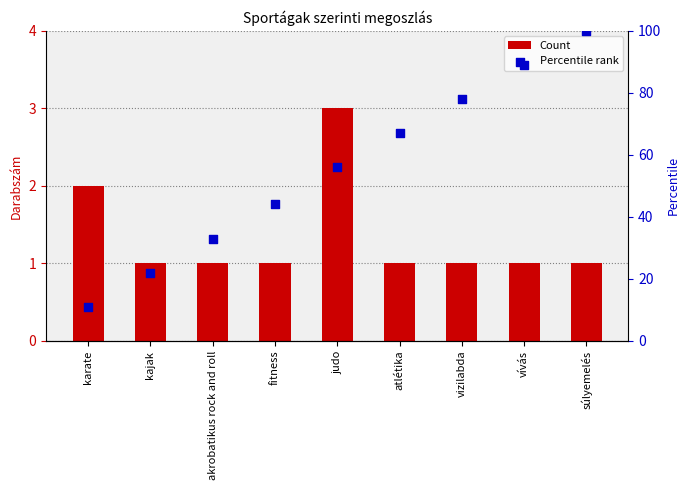

Which series contains the lowest Y value?

Count